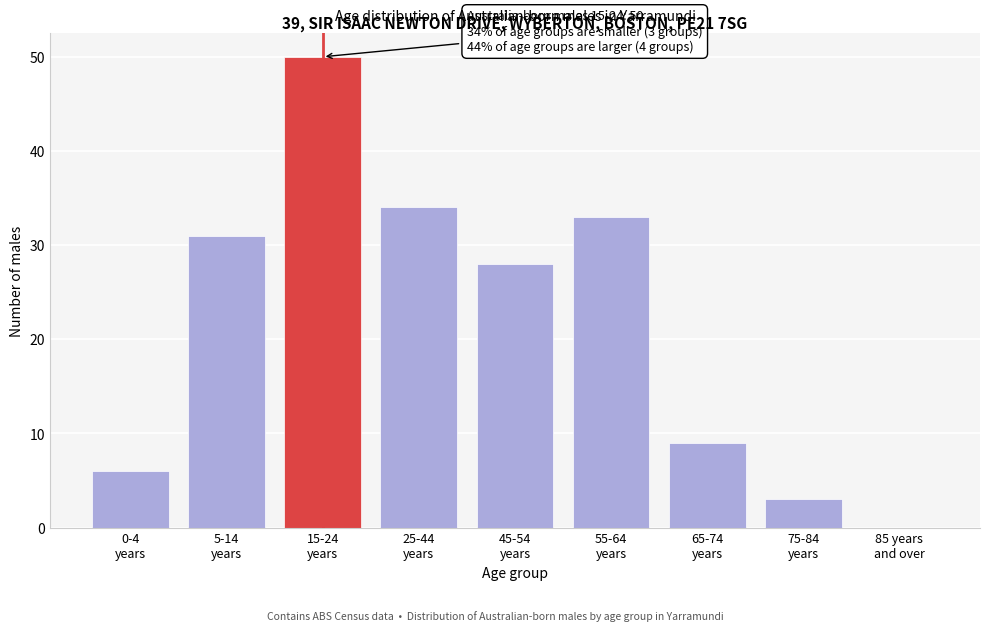

What is the greatest value displayed?

50